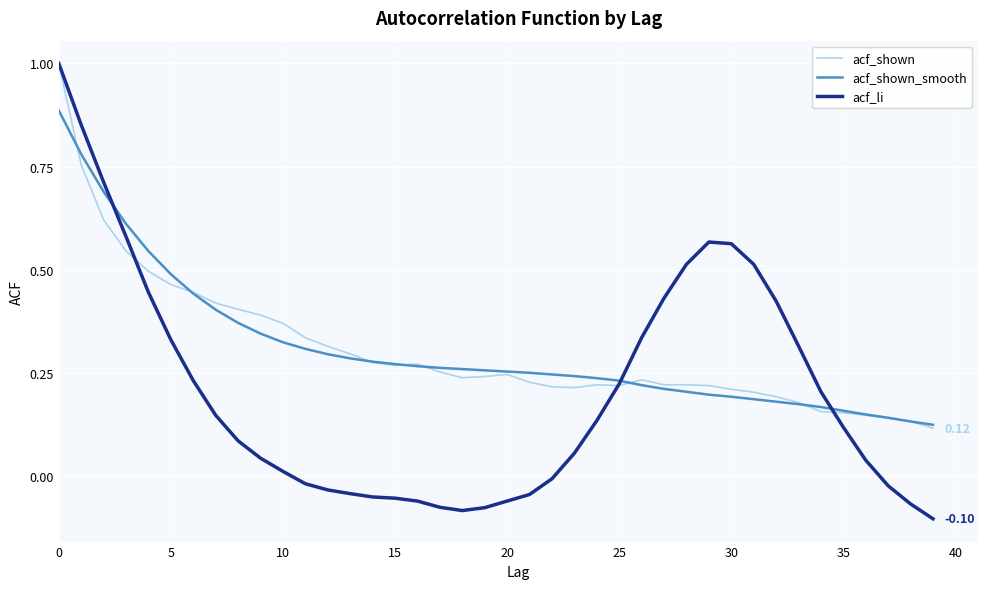

Which series has the largest range (max minus min)?

acf_li